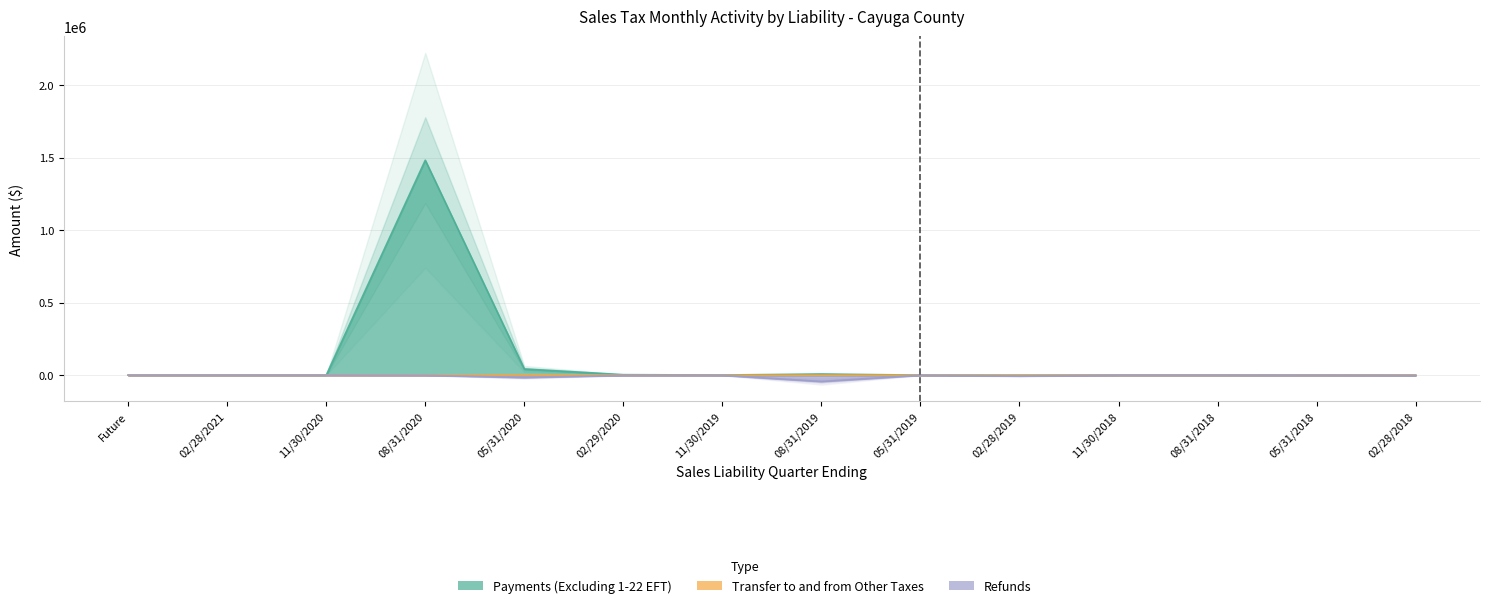

True or false: Transfer to and from Other Taxes and Payments (Excluding 1-22 EFT) cross at least once.

False